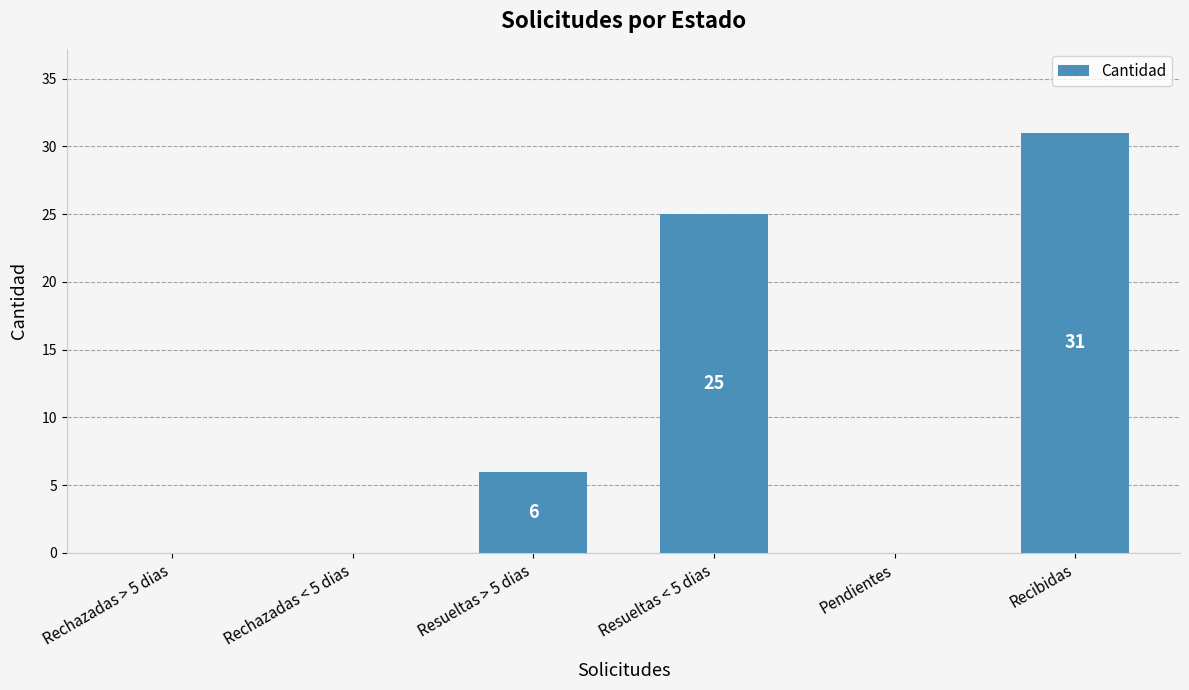

At which label is the value closest to 15?

Resueltas > 5 dias